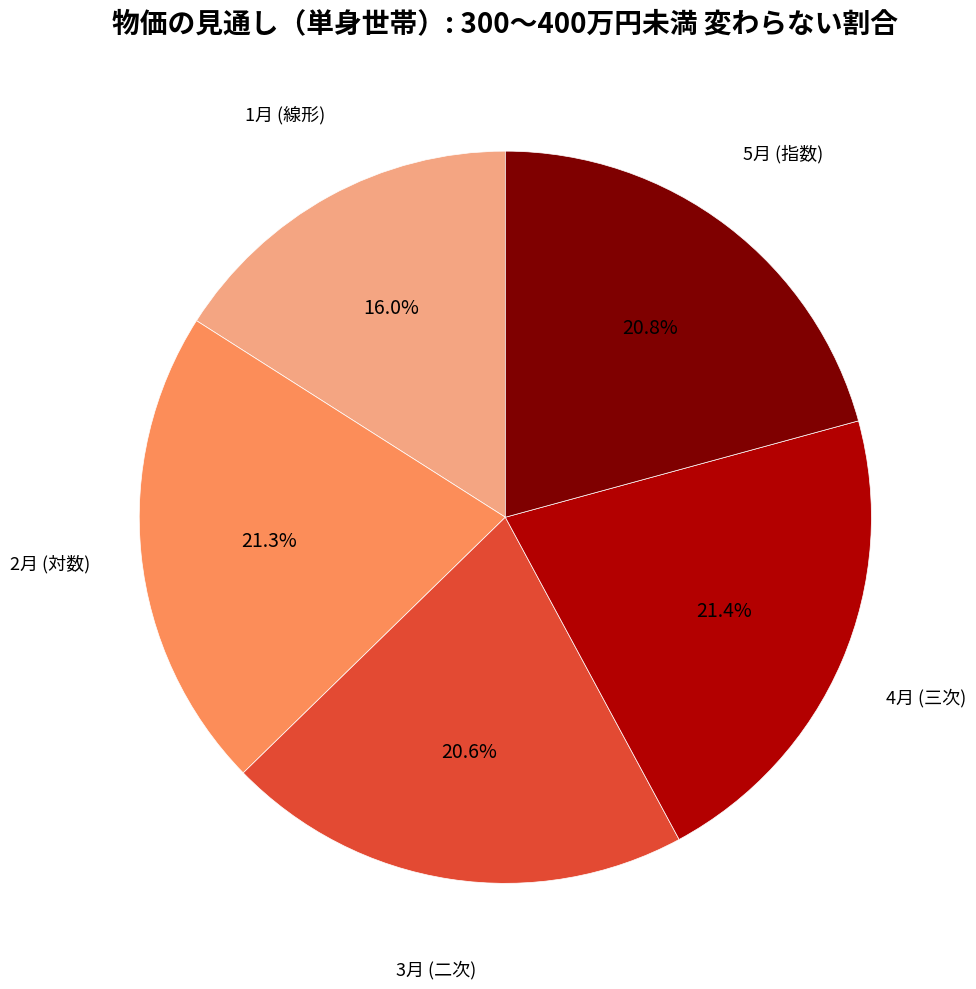

Is there any slice that represents more than half of the pie?

No